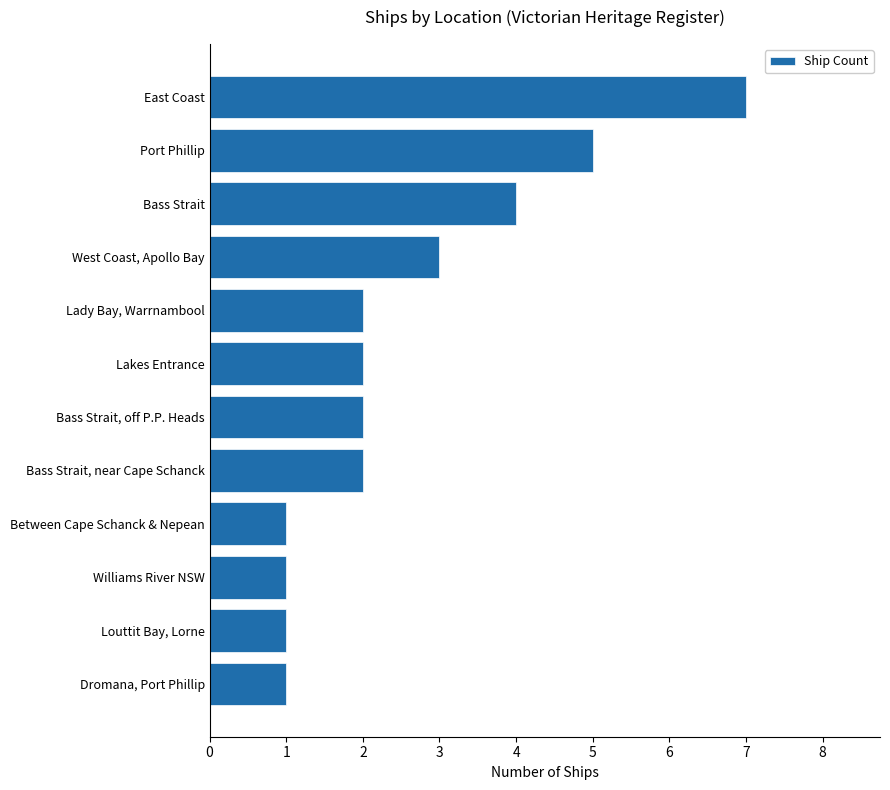

What is the label of the 10th bar from the bottom?

Bass Strait